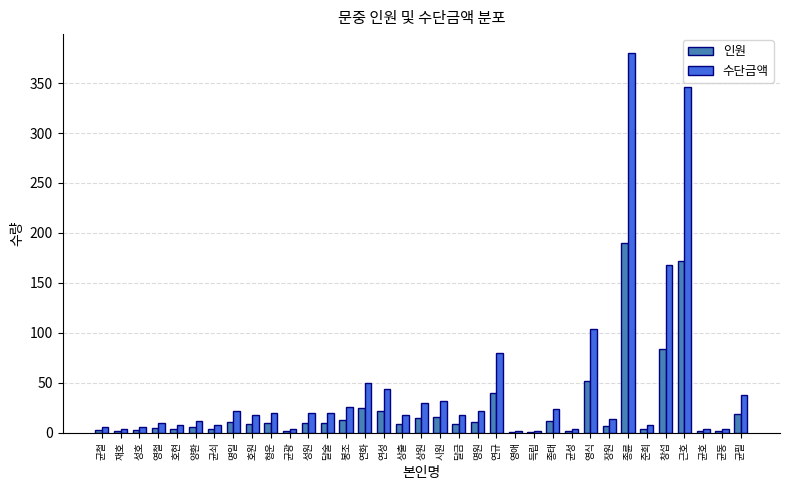

Which series has the largest total across all categories?

수단금액